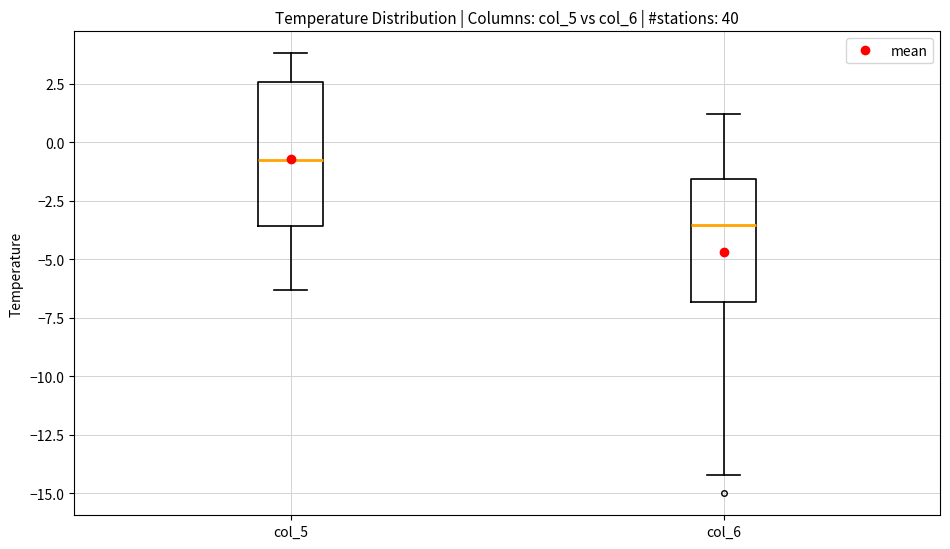

Reading left to right, read every box against the y-axis: the position of its median line, the range the box covers, and the ends of its whiskers. The values are not printed on the chart, so give them approximately, as read against the axis.

col_5: median -0.5, box -3.5 to 2.5, whiskers -6.5 to 4.0
col_6: median -3.5, box -7.0 to -1.5, whiskers -14.0 to 1.0